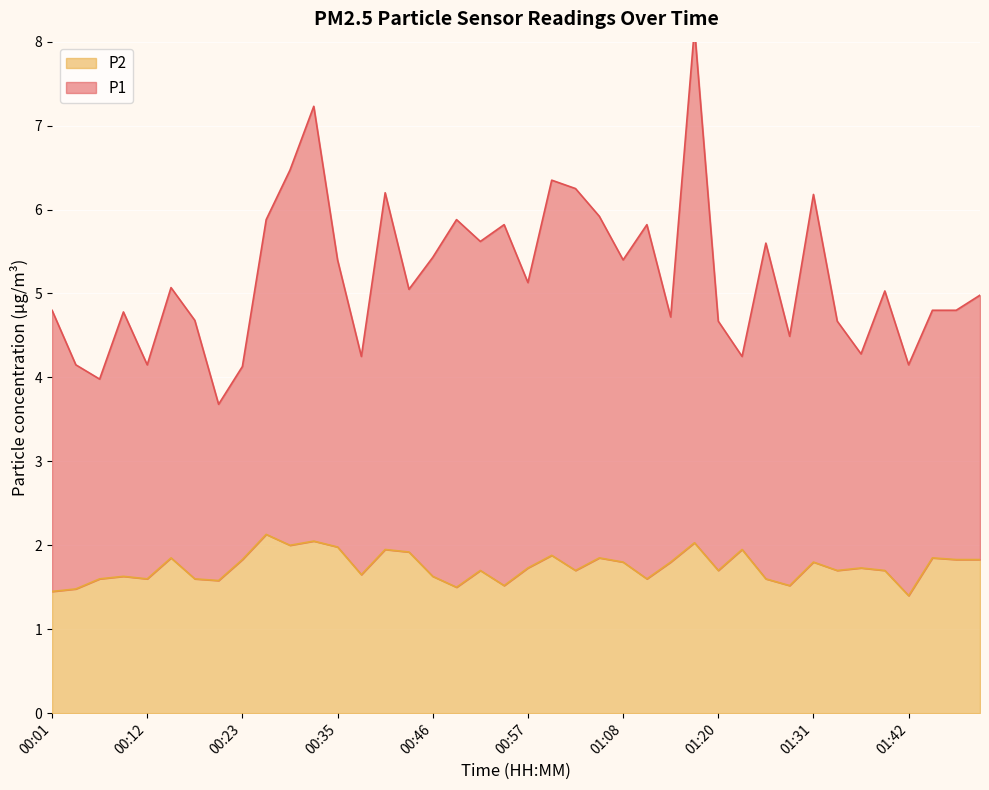

Which series has the widest spread of values?

P1